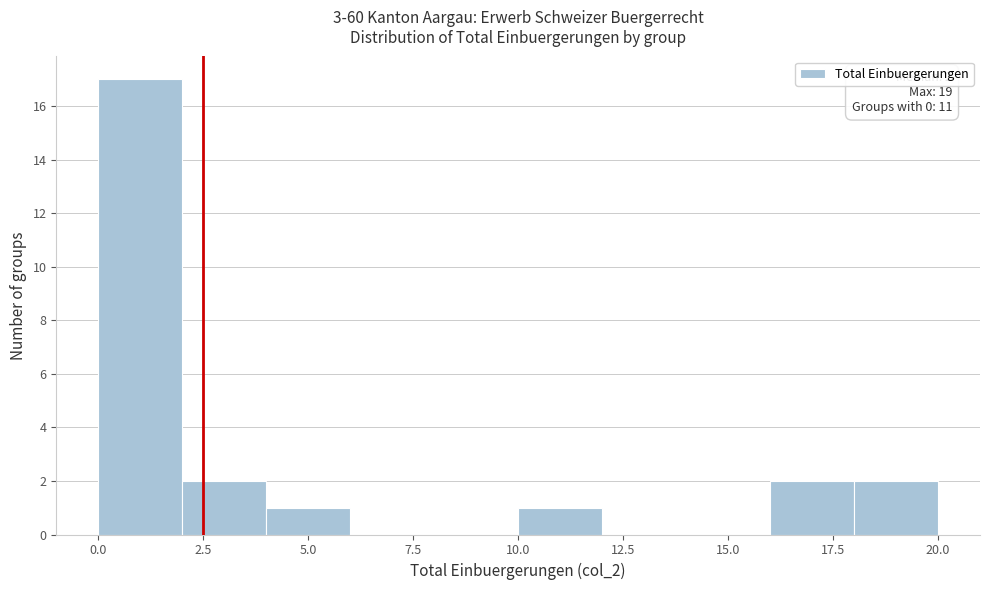

Over which range of the x-axis is the bar tallest?

0 to 2